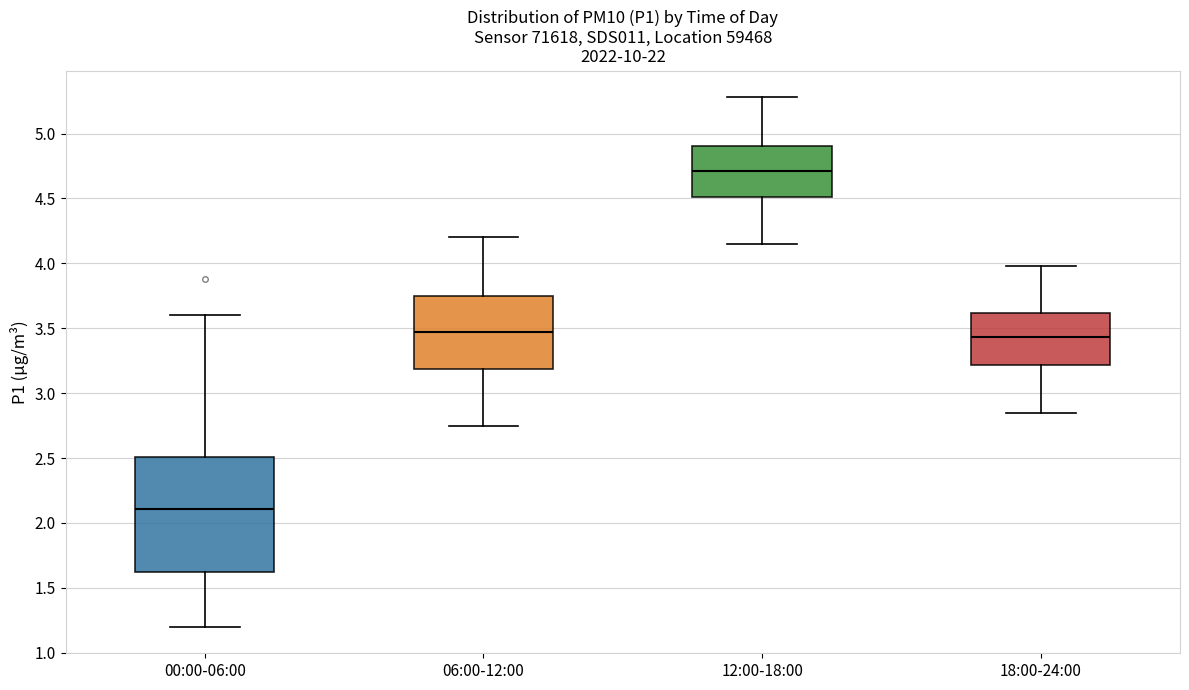

Where does the lower whisker of the box for 18:00-24:00 end on the y-axis? The values are not printed on the chart, so give them approximately, as read against the axis.

2.85